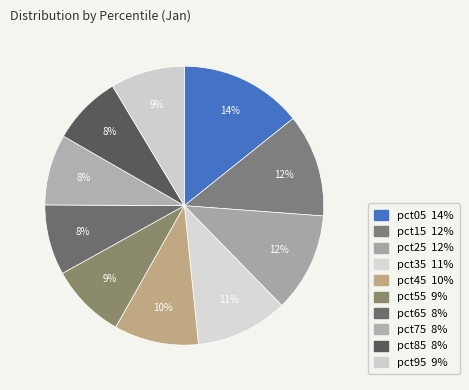

How many slices are in this pie chart?

10